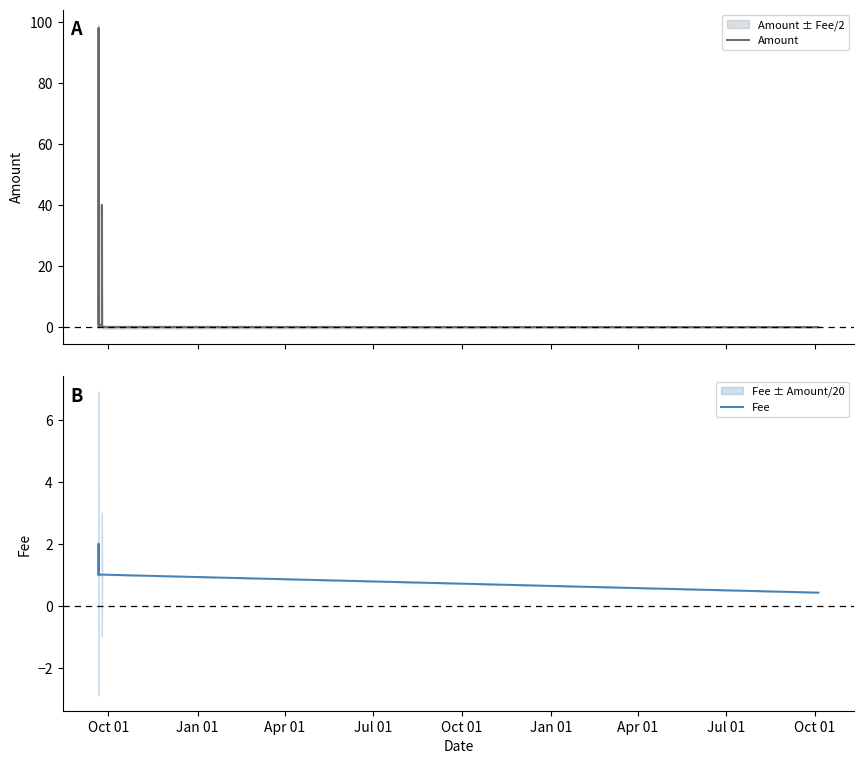

Rank the series by their average value, from highest to lowest.

Amount, Fee